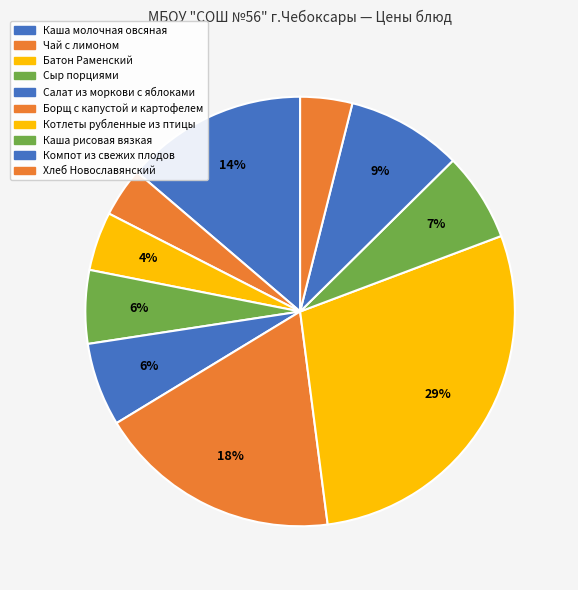

How many slices are in this pie chart?

10